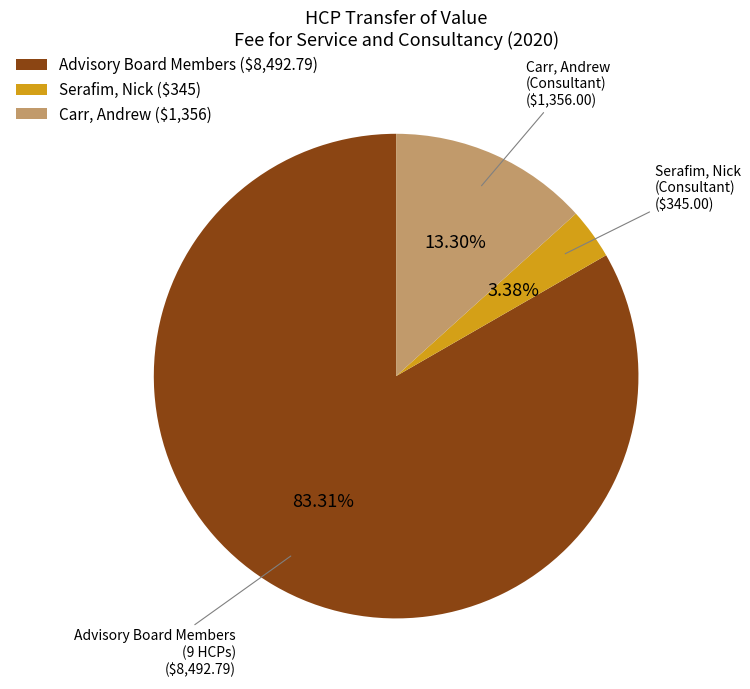

How many segments does this pie chart have?

3